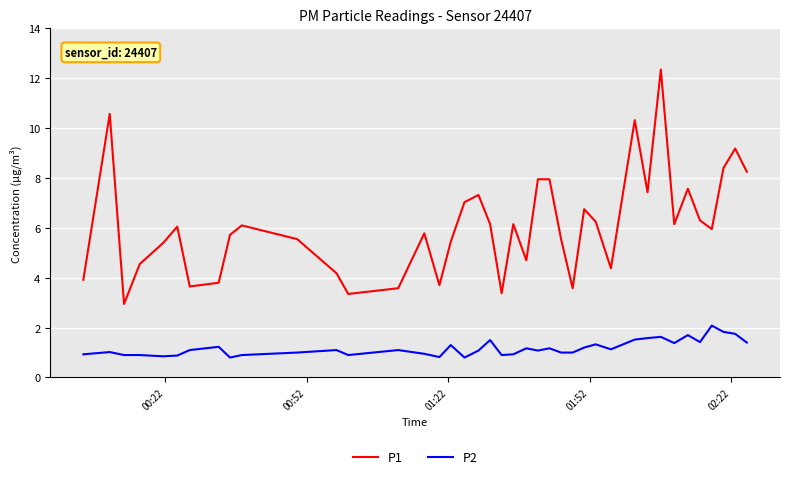

What is the minimum value shown in the chart?

0.8